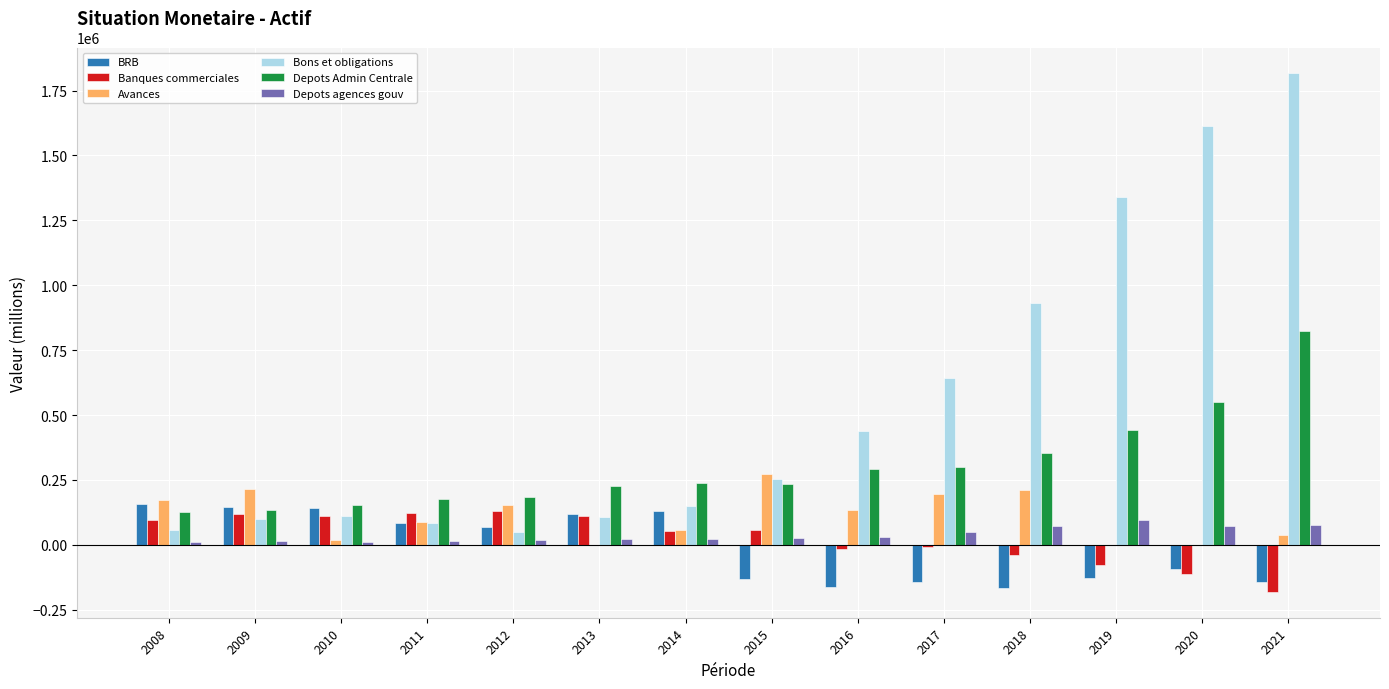

How many categories are shown in the chart?

14